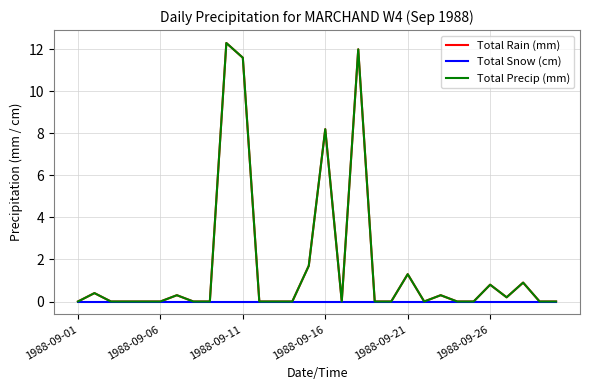

Which series has the largest range (max minus min)?

Total Rain (mm)